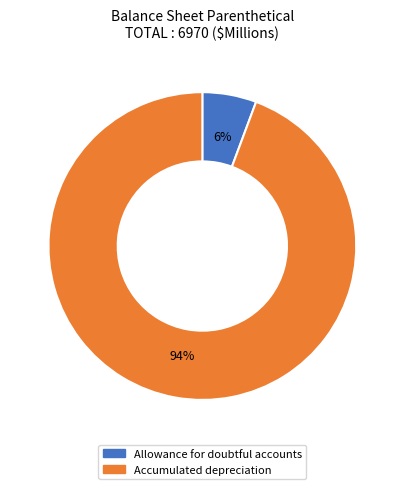

Is it true that Allowance for doubtful accounts is 1% of the pie?

False